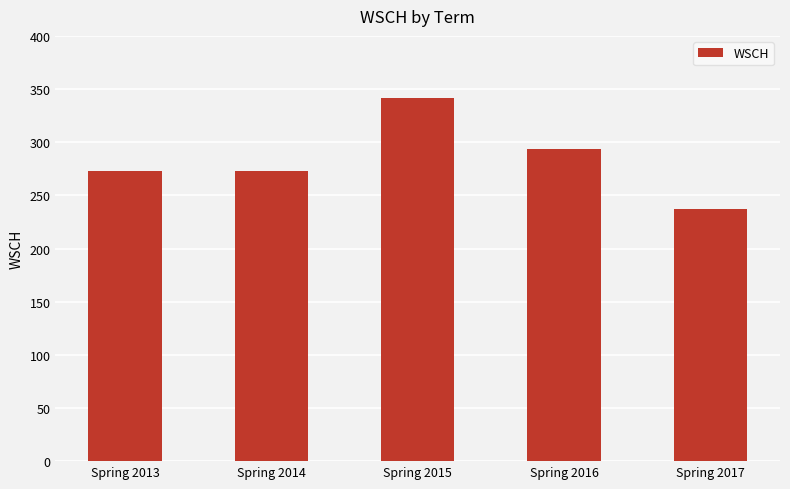

Where is the data nearest to the value 289?

Spring 2016